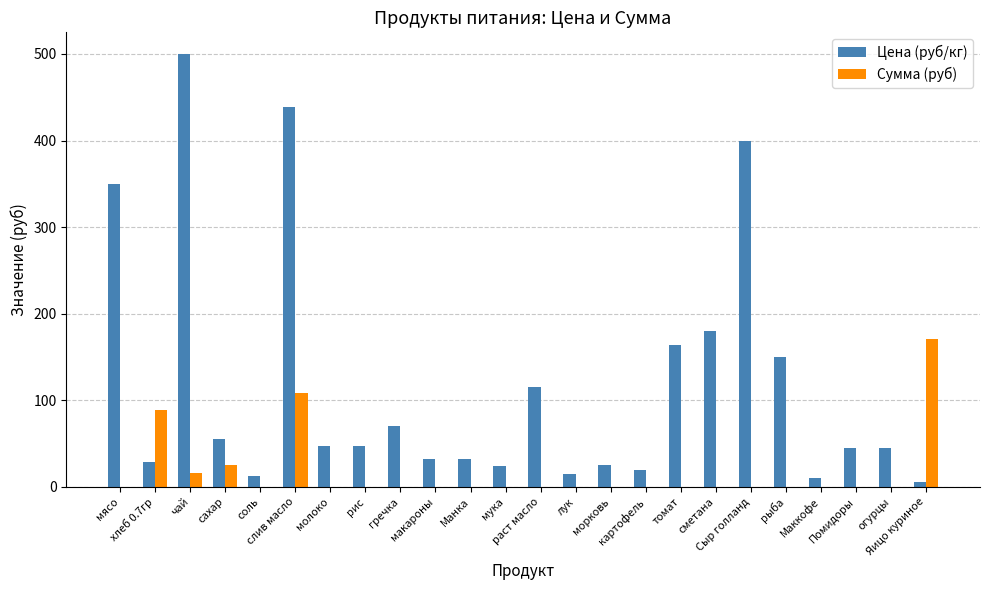

Which series has the largest total across all categories?

Цена (руб/кг)